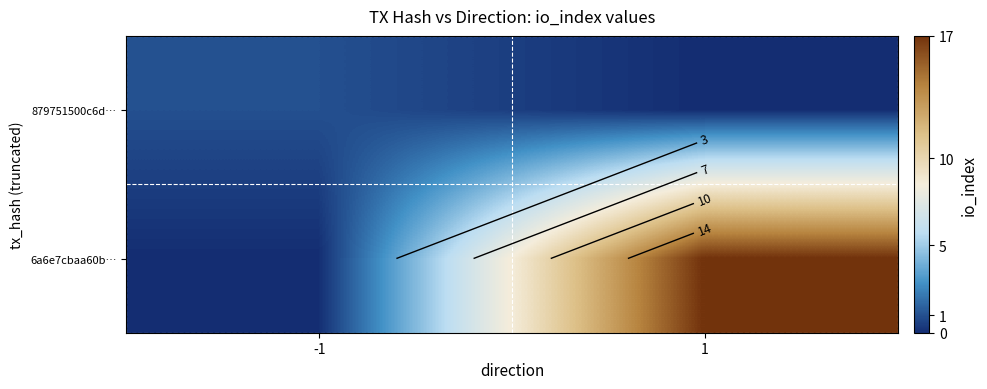

What value does the 6a6e7cbaa60b… series have at 1?

17